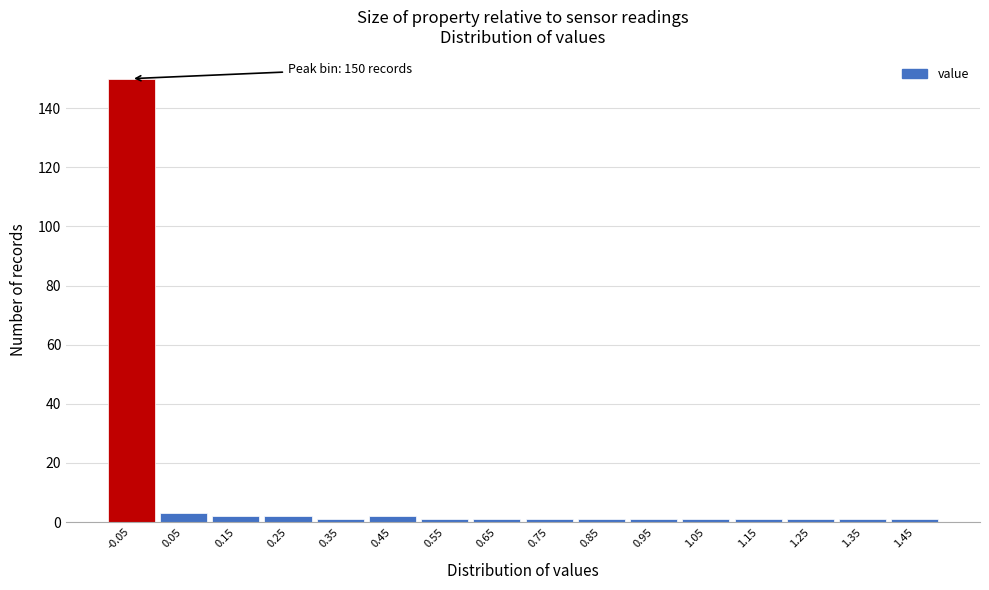

Reading left to right, list all the values displayed in this chart.

150	3	2	2	1	2	1	1	1	1	1	1	1	1	1	1